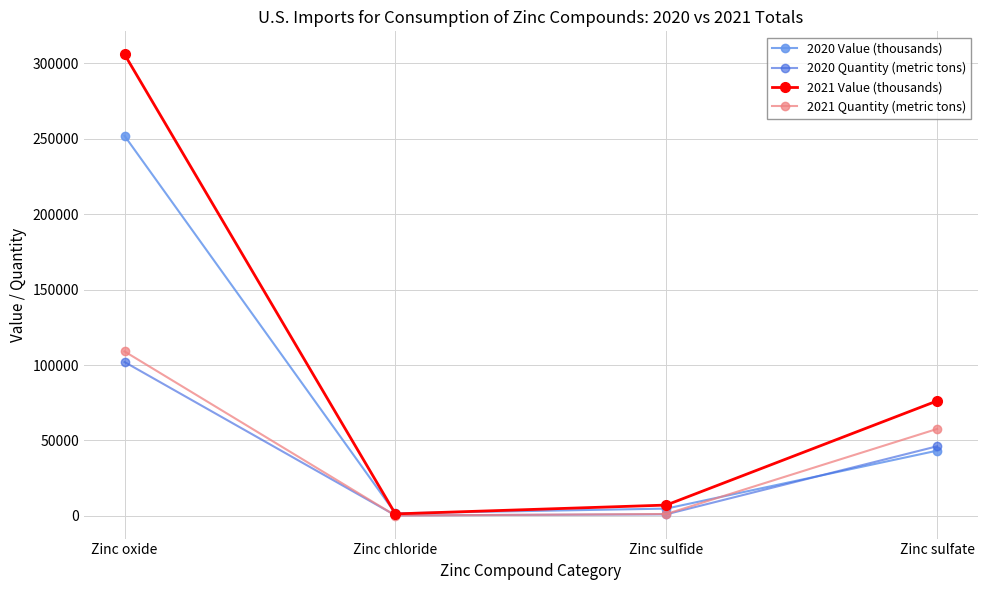

What is the difference between the second highest and minimum values in the 2021 Value (thousands) series?

74940